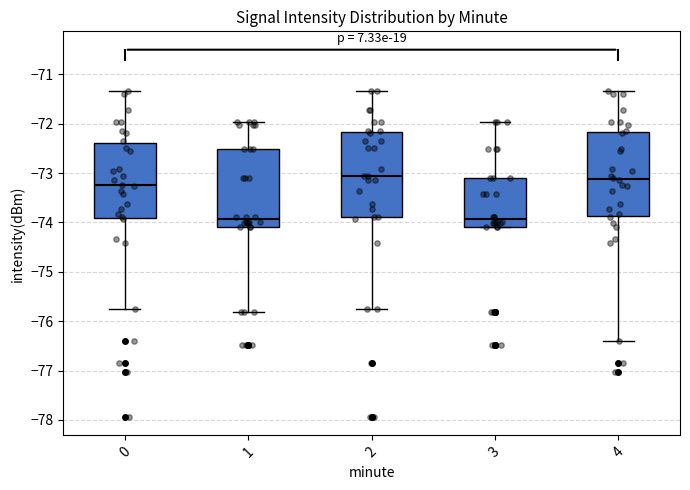

Reading left to right, read every box against the y-axis: the position of its median line, the range the box covers, and the ends of its whiskers. The values are not printed on the chart, so give them approximately, as read against the axis.

0: median -73.2, box -73.9 to -72.4, whiskers -75.7 to -71.3
1: median -73.9, box -74.1 to -72.5, whiskers -75.8 to -72.0
2: median -73.1, box -73.9 to -72.2, whiskers -75.7 to -71.3
3: median -73.9, box -74.1 to -73.1, whiskers -74.1 to -72.0
4: median -73.1, box -73.9 to -72.2, whiskers -76.4 to -71.3